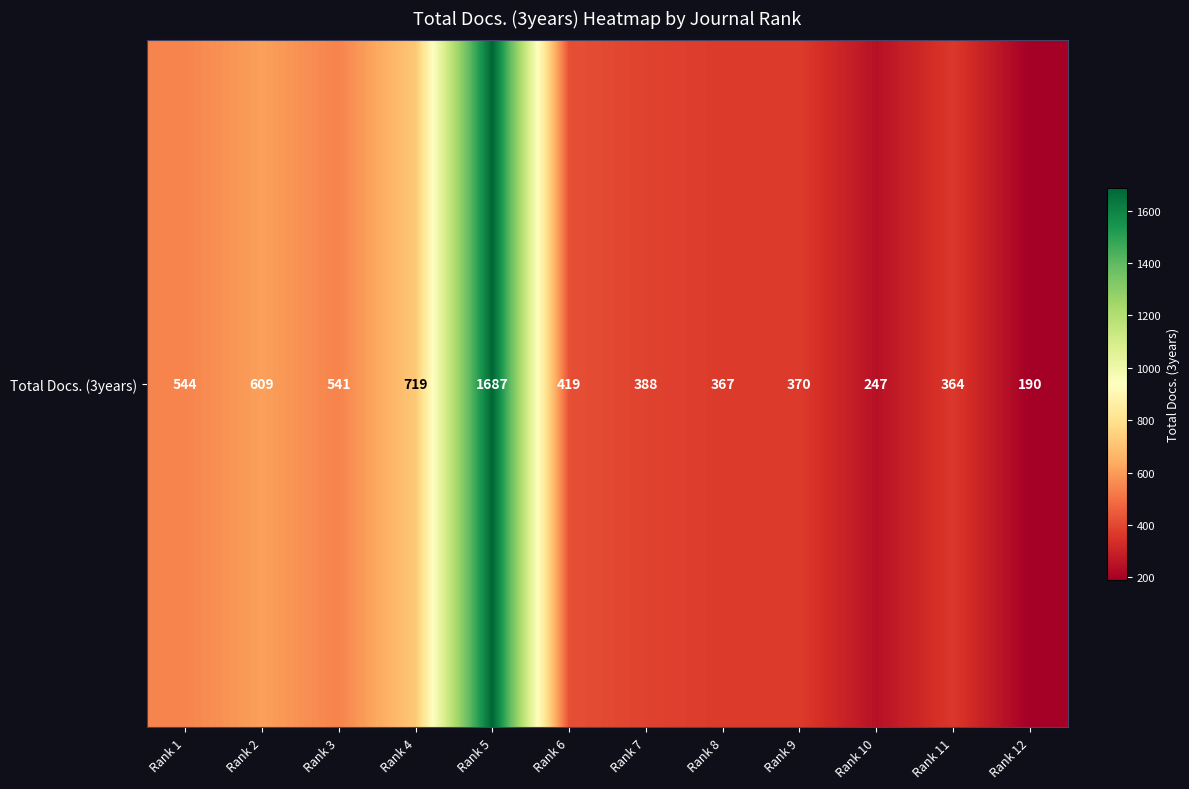

True or false: the data shows 247 at Rank 10.

True